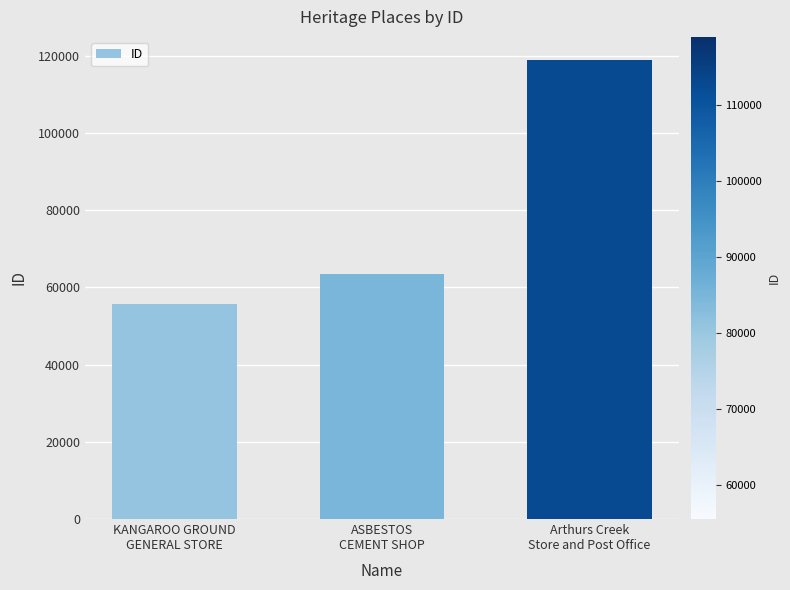

Is it true that the value at KANGAROO GROUND
GENERAL STORE is 55579?

True